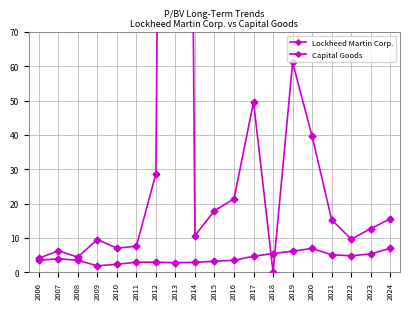

How many interior local valleys does the Capital Goods series have?

3